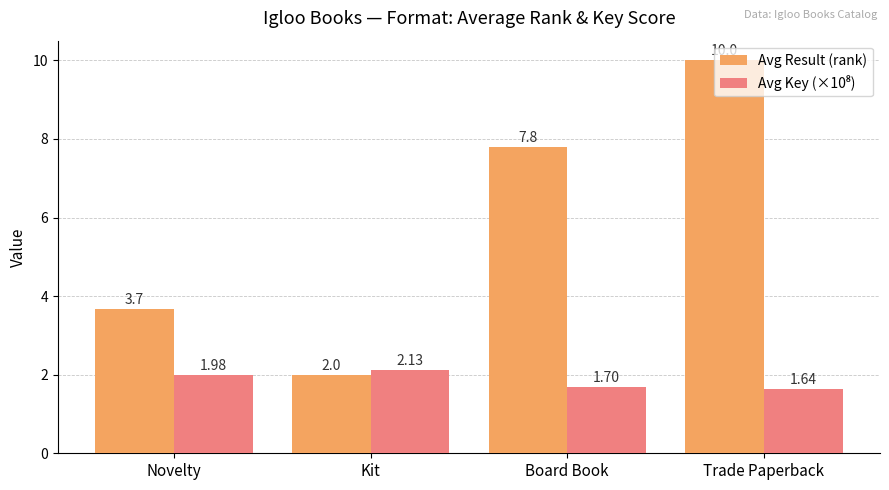

At which label is Avg Result (rank) closest to 6?

Board Book